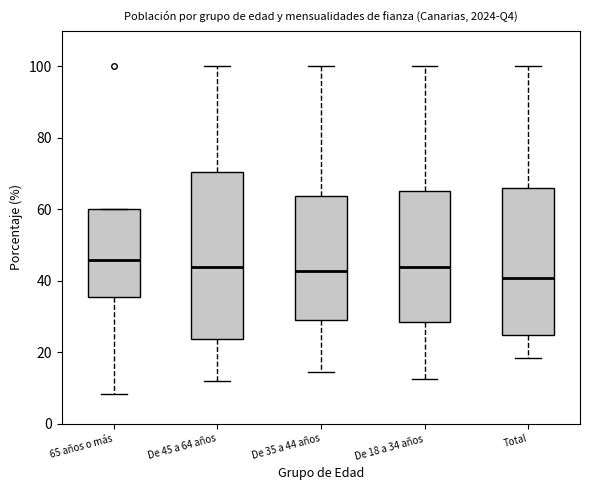

Reading left to right, read every box against the y-axis: the position of its median line, the range the box covers, and the ends of its whiskers. The values are not printed on the chart, so give them approximately, as read against the axis.

65 años o más: median 46, box 36 to 60, whiskers 8 to 60
De 45 a 64 años: median 44, box 24 to 70, whiskers 12 to 100
De 35 a 44 años: median 42, box 30 to 64, whiskers 14 to 100
De 18 a 34 años: median 44, box 28 to 66, whiskers 12 to 100
Total: median 40, box 24 to 66, whiskers 18 to 100